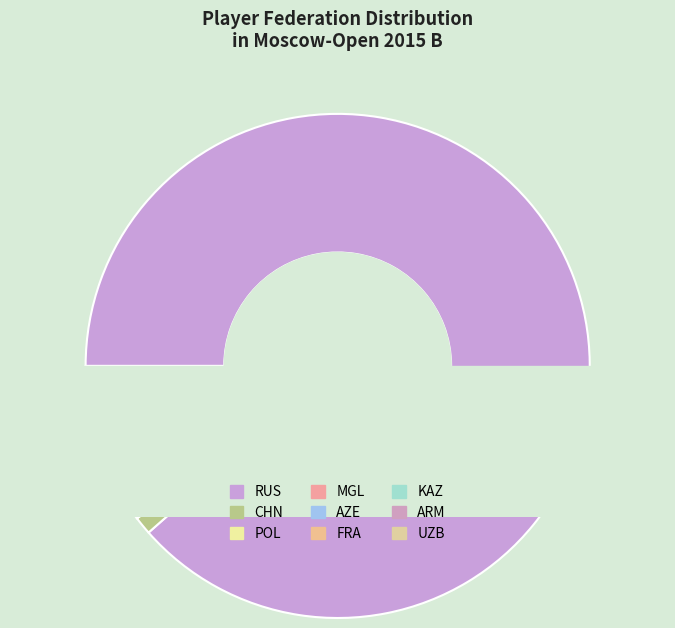

The AZE slice represents 1% of the pie. True or false?

False